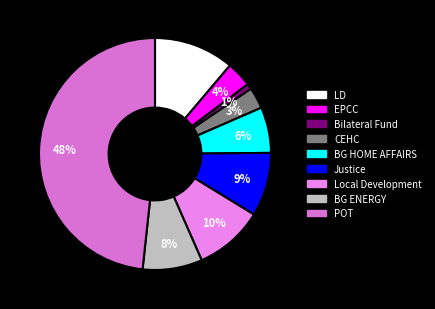

True or false: EPCC accounts for 4% of the total.

True